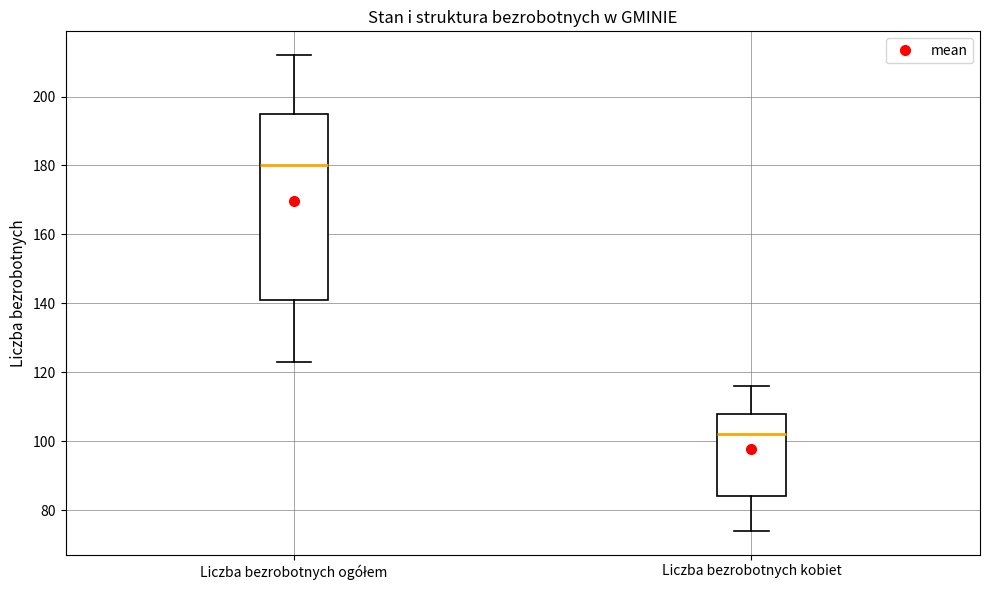

Reading left to right, read every box against the y-axis: the position of its median line, the range the box covers, and the ends of its whiskers. The values are not printed on the chart, so give them approximately, as read against the axis.

Liczba bezrobotnych ogółem: median 180, box 142 to 196, whiskers 124 to 212
Liczba bezrobotnych kobiet: median 102, box 84 to 108, whiskers 74 to 116